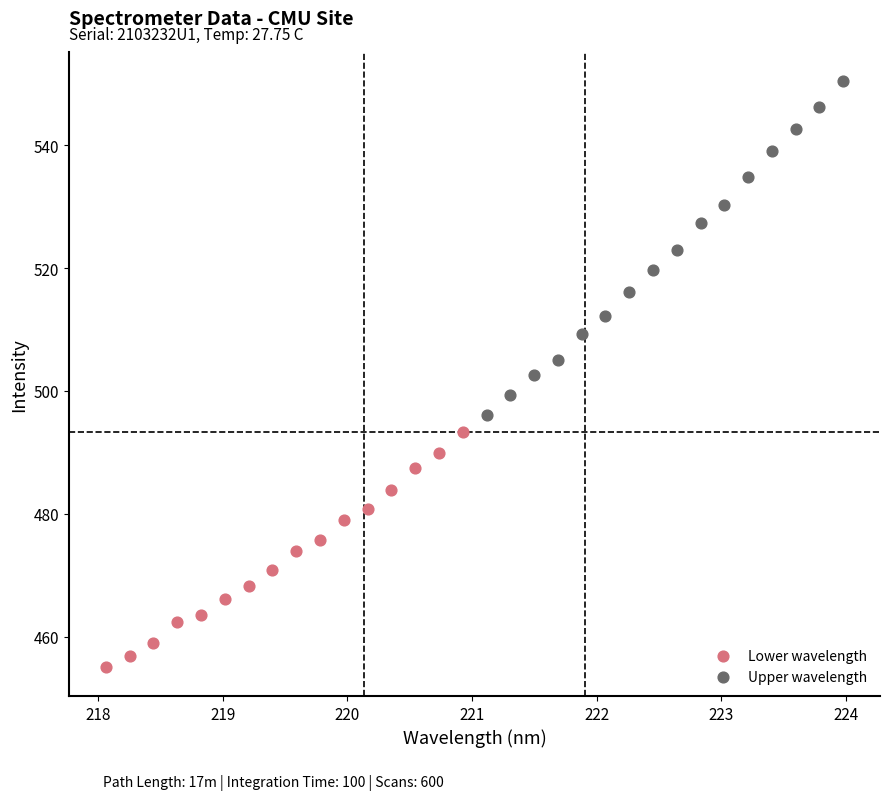

Which series contains the highest Y value?

Upper wavelength